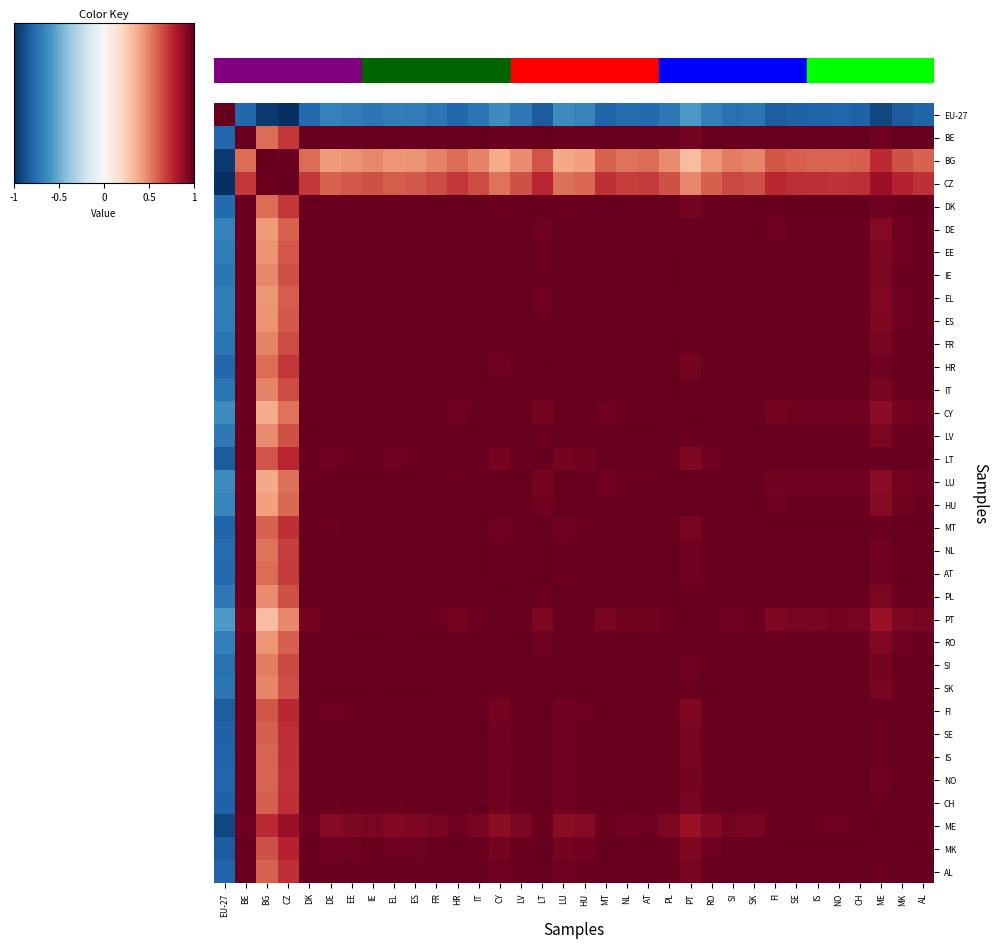

Reading right to left, extract all data points from this chart.

EU-27: AL=-0.8	MK=-0.8	ME=-0.9	CH=-0.8	NO=-0.8	IS=-0.8	SE=-0.8	FI=-0.8	SK=-0.7	SI=-0.7	RO=-0.7	PT=-0.6	PL=-0.7	AT=-0.8	NL=-0.8	MT=-0.8	HU=-0.7	LU=-0.6	LT=-0.8	LV=-0.7	CY=-0.6	IT=-0.7	HR=-0.8	FR=-0.7	ES=-0.7	EL=-0.7	IE=-0.7	EE=-0.7	DE=-0.7	DK=-0.8	CZ=-1.0	BG=-1.0	BE=-0.8	EU-27=1.0
BE: AL=1.0	MK=1.0	ME=1.0	CH=1.0	NO=1.0	IS=1.0	SE=1.0	FI=1.0	SK=1.0	SI=1.0	RO=1.0	PT=1.0	PL=1.0	AT=1.0	NL=1.0	MT=1.0	HU=1.0	LU=1.0	LT=1.0	LV=1.0	CY=1.0	IT=1.0	HR=1.0	FR=1.0	ES=1.0	EL=1.0	IE=1.0	EE=1.0	DE=1.0	DK=1.0	CZ=0.7	BG=0.6	BE=1.0	EU-27=-0.8
BG: AL=0.6	MK=0.6	ME=0.7	CH=0.6	NO=0.6	IS=0.6	SE=0.6	FI=0.6	SK=0.5	SI=0.5	RO=0.4	PT=0.3	PL=0.5	AT=0.6	NL=0.5	MT=0.6	HU=0.4	LU=0.4	LT=0.6	LV=0.5	CY=0.4	IT=0.5	HR=0.6	FR=0.5	ES=0.5	EL=0.4	IE=0.5	EE=0.4	DE=0.4	DK=0.6	CZ=1.0	BG=1.0	BE=0.6	EU-27=-1.0
CZ: AL=0.7	MK=0.8	ME=0.9	CH=0.7	NO=0.7	IS=0.7	SE=0.7	FI=0.8	SK=0.6	SI=0.7	RO=0.6	PT=0.5	PL=0.6	AT=0.7	NL=0.7	MT=0.7	HU=0.6	LU=0.5	LT=0.8	LV=0.6	CY=0.5	IT=0.7	HR=0.7	FR=0.6	ES=0.6	EL=0.6	IE=0.6	EE=0.6	DE=0.6	DK=0.7	CZ=1.0	BG=1.0	BE=0.7	EU-27=-1.0
DK: AL=1.0	MK=1.0	ME=1.0	CH=1.0	NO=1.0	IS=1.0	SE=1.0	FI=1.0	SK=1.0	SI=1.0	RO=1.0	PT=1.0	PL=1.0	AT=1.0	NL=1.0	MT=1.0	HU=1.0	LU=1.0	LT=1.0	LV=1.0	CY=1.0	IT=1.0	HR=1.0	FR=1.0	ES=1.0	EL=1.0	IE=1.0	EE=1.0	DE=1.0	DK=1.0	CZ=0.7	BG=0.6	BE=1.0	EU-27=-0.8
DE: AL=1.0	MK=1.0	ME=0.9	CH=1.0	NO=1.0	IS=1.0	SE=1.0	FI=1.0	SK=1.0	SI=1.0	RO=1.0	PT=1.0	PL=1.0	AT=1.0	NL=1.0	MT=1.0	HU=1.0	LU=1.0	LT=1.0	LV=1.0	CY=1.0	IT=1.0	HR=1.0	FR=1.0	ES=1.0	EL=1.0	IE=1.0	EE=1.0	DE=1.0	DK=1.0	CZ=0.6	BG=0.4	BE=1.0	EU-27=-0.7
EE: AL=1.0	MK=1.0	ME=0.9	CH=1.0	NO=1.0	IS=1.0	SE=1.0	FI=1.0	SK=1.0	SI=1.0	RO=1.0	PT=1.0	PL=1.0	AT=1.0	NL=1.0	MT=1.0	HU=1.0	LU=1.0	LT=1.0	LV=1.0	CY=1.0	IT=1.0	HR=1.0	FR=1.0	ES=1.0	EL=1.0	IE=1.0	EE=1.0	DE=1.0	DK=1.0	CZ=0.6	BG=0.4	BE=1.0	EU-27=-0.7
IE: AL=1.0	MK=1.0	ME=0.9	CH=1.0	NO=1.0	IS=1.0	SE=1.0	FI=1.0	SK=1.0	SI=1.0	RO=1.0	PT=1.0	PL=1.0	AT=1.0	NL=1.0	MT=1.0	HU=1.0	LU=1.0	LT=1.0	LV=1.0	CY=1.0	IT=1.0	HR=1.0	FR=1.0	ES=1.0	EL=1.0	IE=1.0	EE=1.0	DE=1.0	DK=1.0	CZ=0.6	BG=0.5	BE=1.0	EU-27=-0.7
EL: AL=1.0	MK=1.0	ME=0.9	CH=1.0	NO=1.0	IS=1.0	SE=1.0	FI=1.0	SK=1.0	SI=1.0	RO=1.0	PT=1.0	PL=1.0	AT=1.0	NL=1.0	MT=1.0	HU=1.0	LU=1.0	LT=1.0	LV=1.0	CY=1.0	IT=1.0	HR=1.0	FR=1.0	ES=1.0	EL=1.0	IE=1.0	EE=1.0	DE=1.0	DK=1.0	CZ=0.6	BG=0.4	BE=1.0	EU-27=-0.7
ES: AL=1.0	MK=1.0	ME=0.9	CH=1.0	NO=1.0	IS=1.0	SE=1.0	FI=1.0	SK=1.0	SI=1.0	RO=1.0	PT=1.0	PL=1.0	AT=1.0	NL=1.0	MT=1.0	HU=1.0	LU=1.0	LT=1.0	LV=1.0	CY=1.0	IT=1.0	HR=1.0	FR=1.0	ES=1.0	EL=1.0	IE=1.0	EE=1.0	DE=1.0	DK=1.0	CZ=0.6	BG=0.5	BE=1.0	EU-27=-0.7
FR: AL=1.0	MK=1.0	ME=0.9	CH=1.0	NO=1.0	IS=1.0	SE=1.0	FI=1.0	SK=1.0	SI=1.0	RO=1.0	PT=1.0	PL=1.0	AT=1.0	NL=1.0	MT=1.0	HU=1.0	LU=1.0	LT=1.0	LV=1.0	CY=1.0	IT=1.0	HR=1.0	FR=1.0	ES=1.0	EL=1.0	IE=1.0	EE=1.0	DE=1.0	DK=1.0	CZ=0.6	BG=0.5	BE=1.0	EU-27=-0.7
HR: AL=1.0	MK=1.0	ME=1.0	CH=1.0	NO=1.0	IS=1.0	SE=1.0	FI=1.0	SK=1.0	SI=1.0	RO=1.0	PT=1.0	PL=1.0	AT=1.0	NL=1.0	MT=1.0	HU=1.0	LU=1.0	LT=1.0	LV=1.0	CY=1.0	IT=1.0	HR=1.0	FR=1.0	ES=1.0	EL=1.0	IE=1.0	EE=1.0	DE=1.0	DK=1.0	CZ=0.7	BG=0.6	BE=1.0	EU-27=-0.8
IT: AL=1.0	MK=1.0	ME=0.9	CH=1.0	NO=1.0	IS=1.0	SE=1.0	FI=1.0	SK=1.0	SI=1.0	RO=1.0	PT=1.0	PL=1.0	AT=1.0	NL=1.0	MT=1.0	HU=1.0	LU=1.0	LT=1.0	LV=1.0	CY=1.0	IT=1.0	HR=1.0	FR=1.0	ES=1.0	EL=1.0	IE=1.0	EE=1.0	DE=1.0	DK=1.0	CZ=0.7	BG=0.5	BE=1.0	EU-27=-0.7
CY: AL=1.0	MK=1.0	ME=0.9	CH=1.0	NO=1.0	IS=1.0	SE=1.0	FI=1.0	SK=1.0	SI=1.0	RO=1.0	PT=1.0	PL=1.0	AT=1.0	NL=1.0	MT=1.0	HU=1.0	LU=1.0	LT=1.0	LV=1.0	CY=1.0	IT=1.0	HR=1.0	FR=1.0	ES=1.0	EL=1.0	IE=1.0	EE=1.0	DE=1.0	DK=1.0	CZ=0.5	BG=0.4	BE=1.0	EU-27=-0.6
LV: AL=1.0	MK=1.0	ME=0.9	CH=1.0	NO=1.0	IS=1.0	SE=1.0	FI=1.0	SK=1.0	SI=1.0	RO=1.0	PT=1.0	PL=1.0	AT=1.0	NL=1.0	MT=1.0	HU=1.0	LU=1.0	LT=1.0	LV=1.0	CY=1.0	IT=1.0	HR=1.0	FR=1.0	ES=1.0	EL=1.0	IE=1.0	EE=1.0	DE=1.0	DK=1.0	CZ=0.6	BG=0.5	BE=1.0	EU-27=-0.7
LT: AL=1.0	MK=1.0	ME=1.0	CH=1.0	NO=1.0	IS=1.0	SE=1.0	FI=1.0	SK=1.0	SI=1.0	RO=1.0	PT=0.9	PL=1.0	AT=1.0	NL=1.0	MT=1.0	HU=1.0	LU=1.0	LT=1.0	LV=1.0	CY=1.0	IT=1.0	HR=1.0	FR=1.0	ES=1.0	EL=1.0	IE=1.0	EE=1.0	DE=1.0	DK=1.0	CZ=0.8	BG=0.6	BE=1.0	EU-27=-0.8
LU: AL=1.0	MK=1.0	ME=0.9	CH=1.0	NO=1.0	IS=1.0	SE=1.0	FI=1.0	SK=1.0	SI=1.0	RO=1.0	PT=1.0	PL=1.0	AT=1.0	NL=1.0	MT=1.0	HU=1.0	LU=1.0	LT=1.0	LV=1.0	CY=1.0	IT=1.0	HR=1.0	FR=1.0	ES=1.0	EL=1.0	IE=1.0	EE=1.0	DE=1.0	DK=1.0	CZ=0.5	BG=0.4	BE=1.0	EU-27=-0.6
HU: AL=1.0	MK=1.0	ME=0.9	CH=1.0	NO=1.0	IS=1.0	SE=1.0	FI=1.0	SK=1.0	SI=1.0	RO=1.0	PT=1.0	PL=1.0	AT=1.0	NL=1.0	MT=1.0	HU=1.0	LU=1.0	LT=1.0	LV=1.0	CY=1.0	IT=1.0	HR=1.0	FR=1.0	ES=1.0	EL=1.0	IE=1.0	EE=1.0	DE=1.0	DK=1.0	CZ=0.6	BG=0.4	BE=1.0	EU-27=-0.7
MT: AL=1.0	MK=1.0	ME=1.0	CH=1.0	NO=1.0	IS=1.0	SE=1.0	FI=1.0	SK=1.0	SI=1.0	RO=1.0	PT=0.9	PL=1.0	AT=1.0	NL=1.0	MT=1.0	HU=1.0	LU=1.0	LT=1.0	LV=1.0	CY=1.0	IT=1.0	HR=1.0	FR=1.0	ES=1.0	EL=1.0	IE=1.0	EE=1.0	DE=1.0	DK=1.0	CZ=0.7	BG=0.6	BE=1.0	EU-27=-0.8
NL: AL=1.0	MK=1.0	ME=1.0	CH=1.0	NO=1.0	IS=1.0	SE=1.0	FI=1.0	SK=1.0	SI=1.0	RO=1.0	PT=1.0	PL=1.0	AT=1.0	NL=1.0	MT=1.0	HU=1.0	LU=1.0	LT=1.0	LV=1.0	CY=1.0	IT=1.0	HR=1.0	FR=1.0	ES=1.0	EL=1.0	IE=1.0	EE=1.0	DE=1.0	DK=1.0	CZ=0.7	BG=0.5	BE=1.0	EU-27=-0.8
AT: AL=1.0	MK=1.0	ME=1.0	CH=1.0	NO=1.0	IS=1.0	SE=1.0	FI=1.0	SK=1.0	SI=1.0	RO=1.0	PT=1.0	PL=1.0	AT=1.0	NL=1.0	MT=1.0	HU=1.0	LU=1.0	LT=1.0	LV=1.0	CY=1.0	IT=1.0	HR=1.0	FR=1.0	ES=1.0	EL=1.0	IE=1.0	EE=1.0	DE=1.0	DK=1.0	CZ=0.7	BG=0.6	BE=1.0	EU-27=-0.8
PL: AL=1.0	MK=1.0	ME=0.9	CH=1.0	NO=1.0	IS=1.0	SE=1.0	FI=1.0	SK=1.0	SI=1.0	RO=1.0	PT=1.0	PL=1.0	AT=1.0	NL=1.0	MT=1.0	HU=1.0	LU=1.0	LT=1.0	LV=1.0	CY=1.0	IT=1.0	HR=1.0	FR=1.0	ES=1.0	EL=1.0	IE=1.0	EE=1.0	DE=1.0	DK=1.0	CZ=0.6	BG=0.5	BE=1.0	EU-27=-0.7
PT: AL=1.0	MK=0.9	ME=0.9	CH=0.9	NO=1.0	IS=1.0	SE=0.9	FI=0.9	SK=1.0	SI=1.0	RO=1.0	PT=1.0	PL=1.0	AT=1.0	NL=1.0	MT=0.9	HU=1.0	LU=1.0	LT=0.9	LV=1.0	CY=1.0	IT=1.0	HR=1.0	FR=1.0	ES=1.0	EL=1.0	IE=1.0	EE=1.0	DE=1.0	DK=1.0	CZ=0.5	BG=0.3	BE=1.0	EU-27=-0.6
RO: AL=1.0	MK=1.0	ME=0.9	CH=1.0	NO=1.0	IS=1.0	SE=1.0	FI=1.0	SK=1.0	SI=1.0	RO=1.0	PT=1.0	PL=1.0	AT=1.0	NL=1.0	MT=1.0	HU=1.0	LU=1.0	LT=1.0	LV=1.0	CY=1.0	IT=1.0	HR=1.0	FR=1.0	ES=1.0	EL=1.0	IE=1.0	EE=1.0	DE=1.0	DK=1.0	CZ=0.6	BG=0.4	BE=1.0	EU-27=-0.7
SI: AL=1.0	MK=1.0	ME=1.0	CH=1.0	NO=1.0	IS=1.0	SE=1.0	FI=1.0	SK=1.0	SI=1.0	RO=1.0	PT=1.0	PL=1.0	AT=1.0	NL=1.0	MT=1.0	HU=1.0	LU=1.0	LT=1.0	LV=1.0	CY=1.0	IT=1.0	HR=1.0	FR=1.0	ES=1.0	EL=1.0	IE=1.0	EE=1.0	DE=1.0	DK=1.0	CZ=0.7	BG=0.5	BE=1.0	EU-27=-0.7
SK: AL=1.0	MK=1.0	ME=0.9	CH=1.0	NO=1.0	IS=1.0	SE=1.0	FI=1.0	SK=1.0	SI=1.0	RO=1.0	PT=1.0	PL=1.0	AT=1.0	NL=1.0	MT=1.0	HU=1.0	LU=1.0	LT=1.0	LV=1.0	CY=1.0	IT=1.0	HR=1.0	FR=1.0	ES=1.0	EL=1.0	IE=1.0	EE=1.0	DE=1.0	DK=1.0	CZ=0.6	BG=0.5	BE=1.0	EU-27=-0.7
FI: AL=1.0	MK=1.0	ME=1.0	CH=1.0	NO=1.0	IS=1.0	SE=1.0	FI=1.0	SK=1.0	SI=1.0	RO=1.0	PT=0.9	PL=1.0	AT=1.0	NL=1.0	MT=1.0	HU=1.0	LU=1.0	LT=1.0	LV=1.0	CY=1.0	IT=1.0	HR=1.0	FR=1.0	ES=1.0	EL=1.0	IE=1.0	EE=1.0	DE=1.0	DK=1.0	CZ=0.8	BG=0.6	BE=1.0	EU-27=-0.8
SE: AL=1.0	MK=1.0	ME=1.0	CH=1.0	NO=1.0	IS=1.0	SE=1.0	FI=1.0	SK=1.0	SI=1.0	RO=1.0	PT=0.9	PL=1.0	AT=1.0	NL=1.0	MT=1.0	HU=1.0	LU=1.0	LT=1.0	LV=1.0	CY=1.0	IT=1.0	HR=1.0	FR=1.0	ES=1.0	EL=1.0	IE=1.0	EE=1.0	DE=1.0	DK=1.0	CZ=0.7	BG=0.6	BE=1.0	EU-27=-0.8
IS: AL=1.0	MK=1.0	ME=1.0	CH=1.0	NO=1.0	IS=1.0	SE=1.0	FI=1.0	SK=1.0	SI=1.0	RO=1.0	PT=1.0	PL=1.0	AT=1.0	NL=1.0	MT=1.0	HU=1.0	LU=1.0	LT=1.0	LV=1.0	CY=1.0	IT=1.0	HR=1.0	FR=1.0	ES=1.0	EL=1.0	IE=1.0	EE=1.0	DE=1.0	DK=1.0	CZ=0.7	BG=0.6	BE=1.0	EU-27=-0.8
NO: AL=1.0	MK=1.0	ME=1.0	CH=1.0	NO=1.0	IS=1.0	SE=1.0	FI=1.0	SK=1.0	SI=1.0	RO=1.0	PT=1.0	PL=1.0	AT=1.0	NL=1.0	MT=1.0	HU=1.0	LU=1.0	LT=1.0	LV=1.0	CY=1.0	IT=1.0	HR=1.0	FR=1.0	ES=1.0	EL=1.0	IE=1.0	EE=1.0	DE=1.0	DK=1.0	CZ=0.7	BG=0.6	BE=1.0	EU-27=-0.8
CH: AL=1.0	MK=1.0	ME=1.0	CH=1.0	NO=1.0	IS=1.0	SE=1.0	FI=1.0	SK=1.0	SI=1.0	RO=1.0	PT=0.9	PL=1.0	AT=1.0	NL=1.0	MT=1.0	HU=1.0	LU=1.0	LT=1.0	LV=1.0	CY=1.0	IT=1.0	HR=1.0	FR=1.0	ES=1.0	EL=1.0	IE=1.0	EE=1.0	DE=1.0	DK=1.0	CZ=0.7	BG=0.6	BE=1.0	EU-27=-0.8
ME: AL=1.0	MK=1.0	ME=1.0	CH=1.0	NO=1.0	IS=1.0	SE=1.0	FI=1.0	SK=0.9	SI=1.0	RO=0.9	PT=0.9	PL=0.9	AT=1.0	NL=1.0	MT=1.0	HU=0.9	LU=0.9	LT=1.0	LV=0.9	CY=0.9	IT=0.9	HR=1.0	FR=0.9	ES=0.9	EL=0.9	IE=0.9	EE=0.9	DE=0.9	DK=1.0	CZ=0.9	BG=0.7	BE=1.0	EU-27=-0.9
MK: AL=1.0	MK=1.0	ME=1.0	CH=1.0	NO=1.0	IS=1.0	SE=1.0	FI=1.0	SK=1.0	SI=1.0	RO=1.0	PT=0.9	PL=1.0	AT=1.0	NL=1.0	MT=1.0	HU=1.0	LU=1.0	LT=1.0	LV=1.0	CY=1.0	IT=1.0	HR=1.0	FR=1.0	ES=1.0	EL=1.0	IE=1.0	EE=1.0	DE=1.0	DK=1.0	CZ=0.8	BG=0.6	BE=1.0	EU-27=-0.8
AL: AL=1.0	MK=1.0	ME=1.0	CH=1.0	NO=1.0	IS=1.0	SE=1.0	FI=1.0	SK=1.0	SI=1.0	RO=1.0	PT=1.0	PL=1.0	AT=1.0	NL=1.0	MT=1.0	HU=1.0	LU=1.0	LT=1.0	LV=1.0	CY=1.0	IT=1.0	HR=1.0	FR=1.0	ES=1.0	EL=1.0	IE=1.0	EE=1.0	DE=1.0	DK=1.0	CZ=0.7	BG=0.6	BE=1.0	EU-27=-0.8